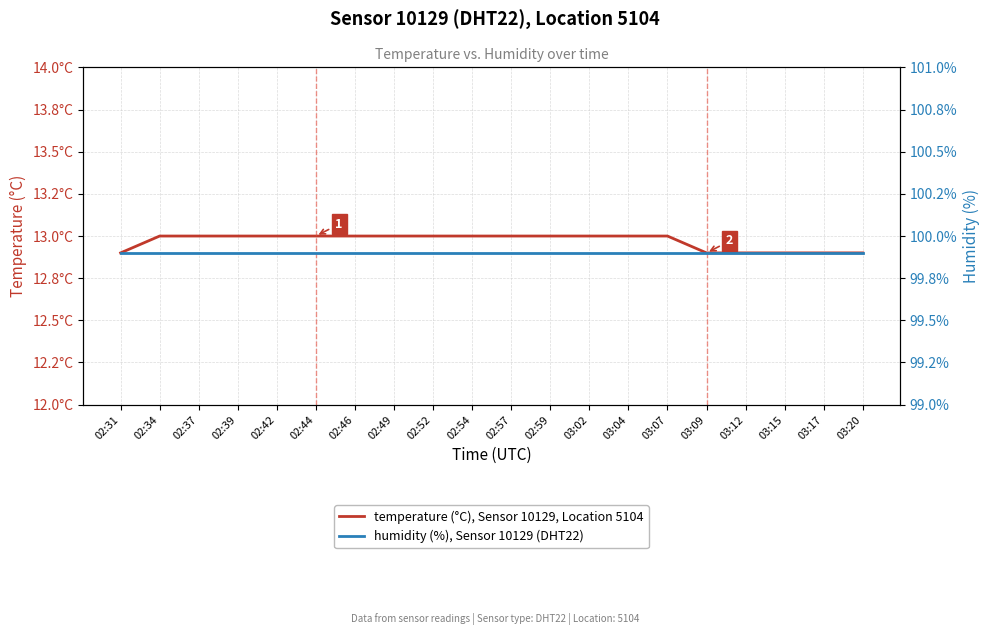

List the series in order of their overall mean, highest first.

humidity (%), Sensor 10129 (DHT22), temperature (°C), Sensor 10129, Location 5104